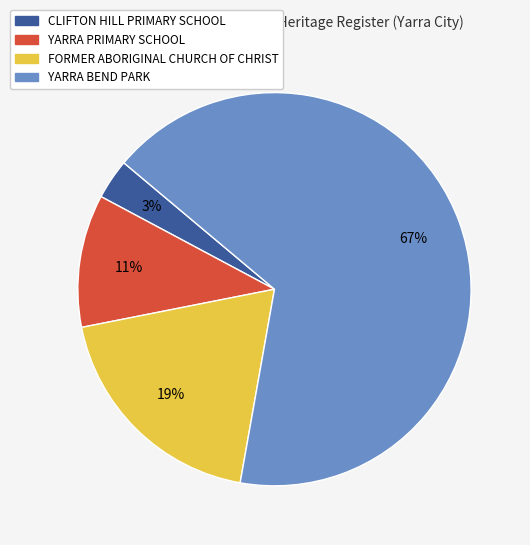

Approximately how many times larger is the value at CLIFTON HILL PRIMARY SCHOOL compared to YARRA PRIMARY SCHOOL?

0.3